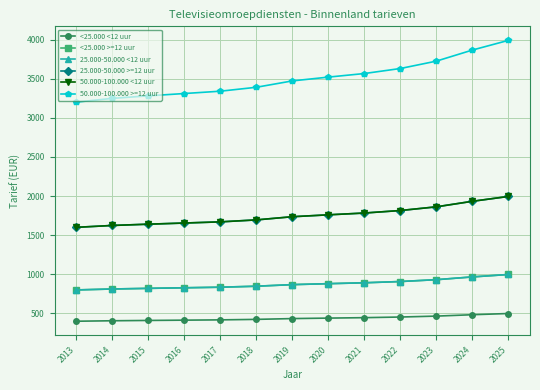

What value does the <25.000 <12 uur series have at 2022?

453.7